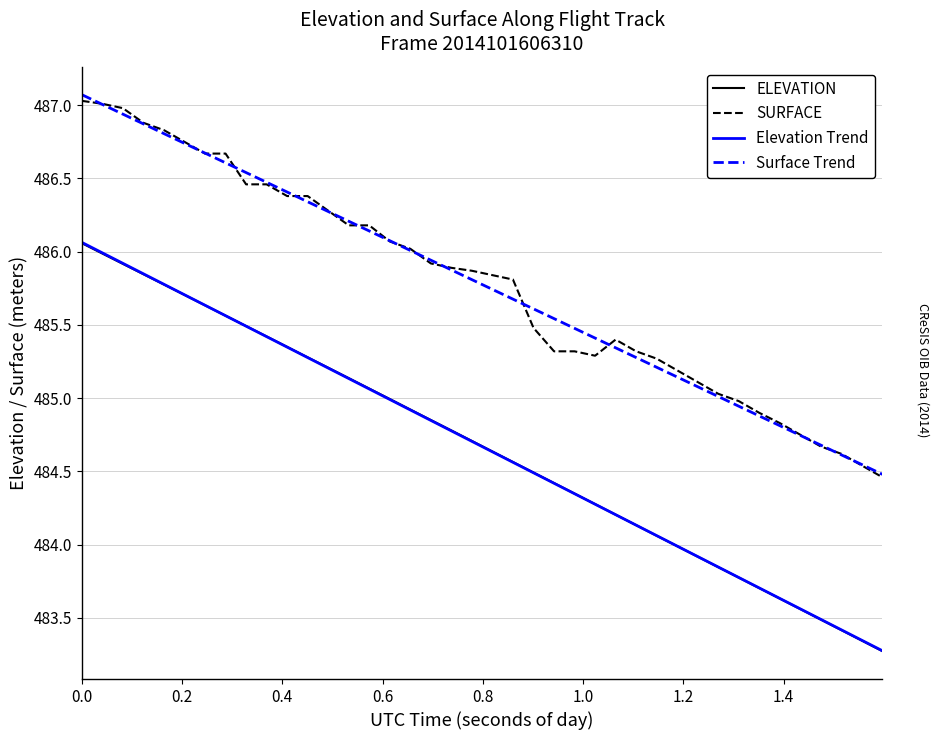

True or false: Surface Trend and ELEVATION cross at least once.

False